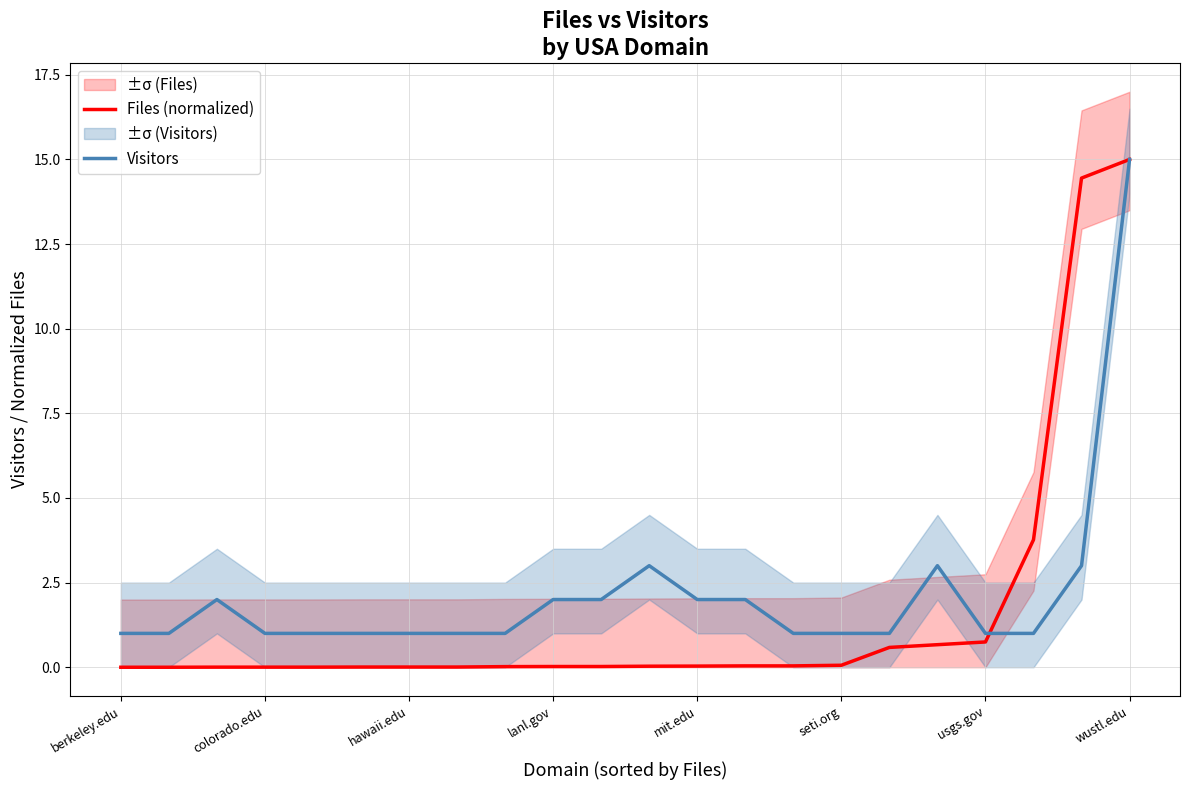

What is the difference between the second highest and second lowest values in the Files (normalized) series?

14.4